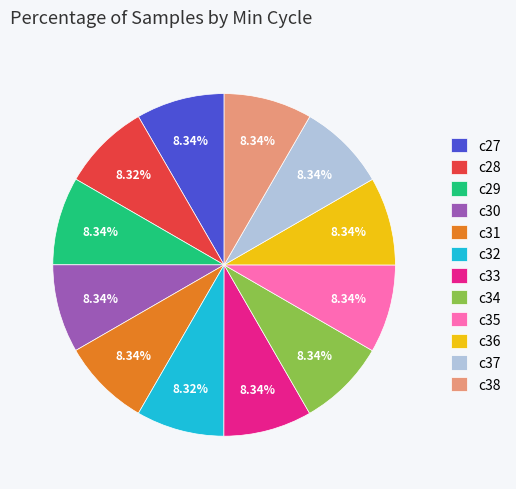

Approximately how many times larger is the value at c29 compared to c28?

1.0